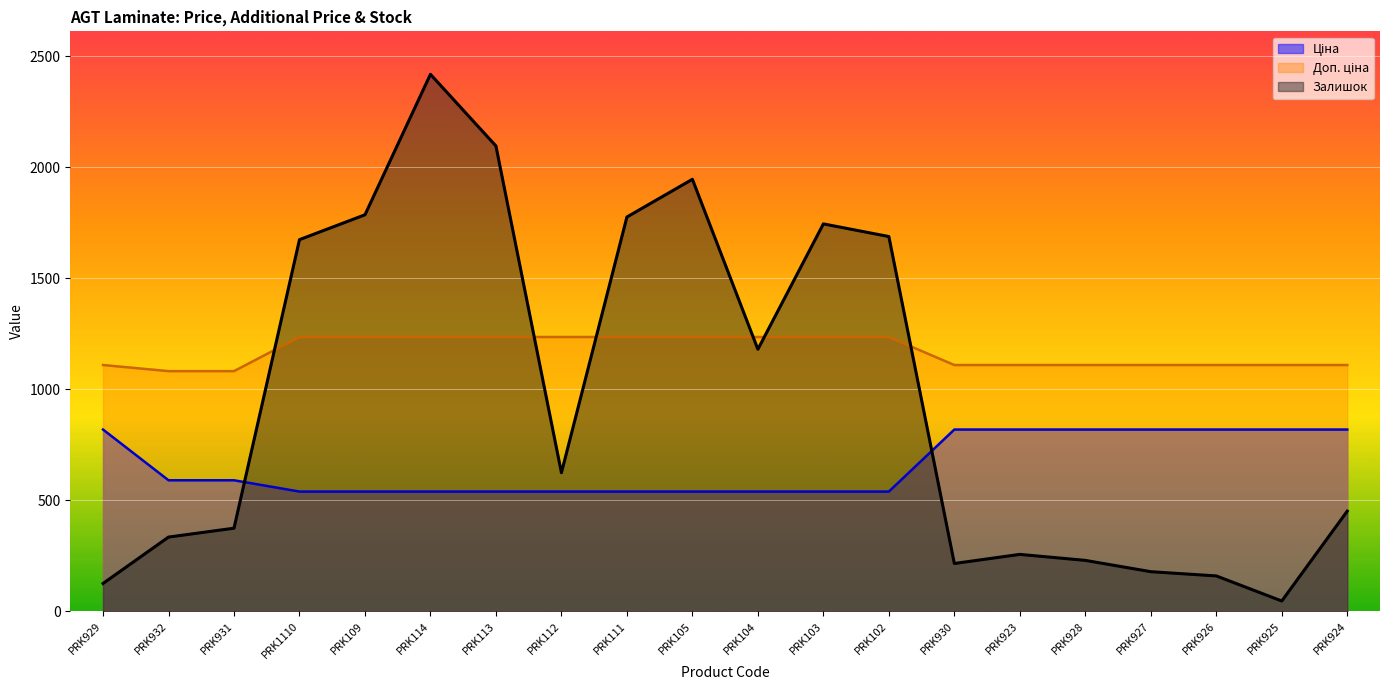

True or false: Залишок has a value of 3148.7 at PRK105.

False